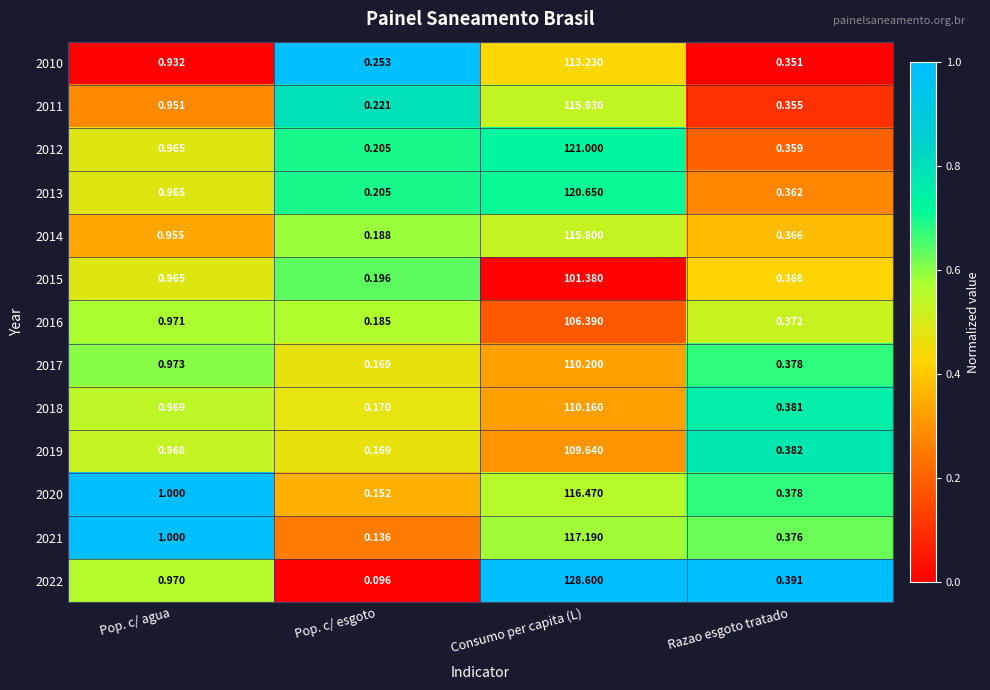

At which category is the sum across all series the highest?

Consumo per capita (L)